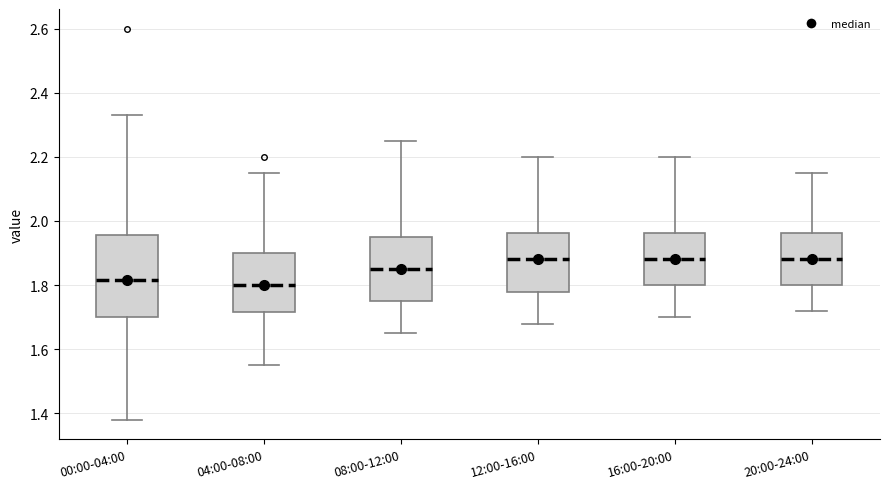

Which box is the tallest, from its lower edge to its upper edge?

00:00-04:00